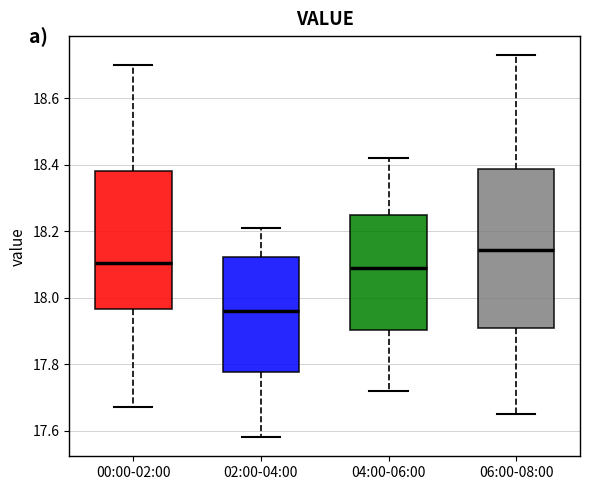

Reading left to right, transcribe this box plot: for each box, give where its median line is, the range the box spans, and where its two whiskers end, as read against the y-axis. The values are not printed on the chart, so give them approximately, as read against the axis.

00:00-02:00: median 18.10, box 17.96 to 18.38, whiskers 17.68 to 18.70
02:00-04:00: median 17.96, box 17.78 to 18.12, whiskers 17.58 to 18.22
04:00-06:00: median 18.10, box 17.90 to 18.26, whiskers 17.72 to 18.42
06:00-08:00: median 18.14, box 17.90 to 18.38, whiskers 17.66 to 18.74